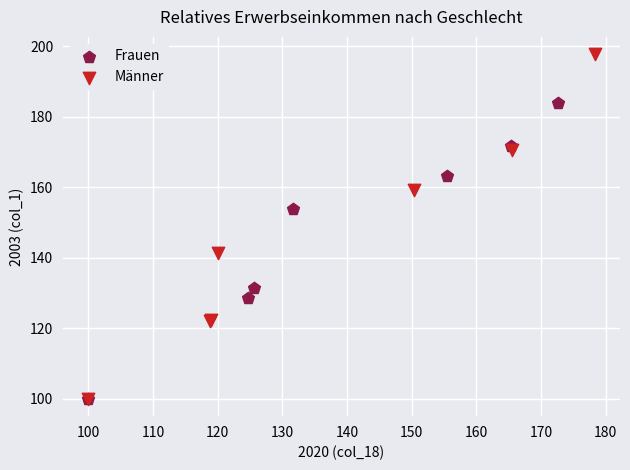

Which series has the widest spread of Y values?

Männer